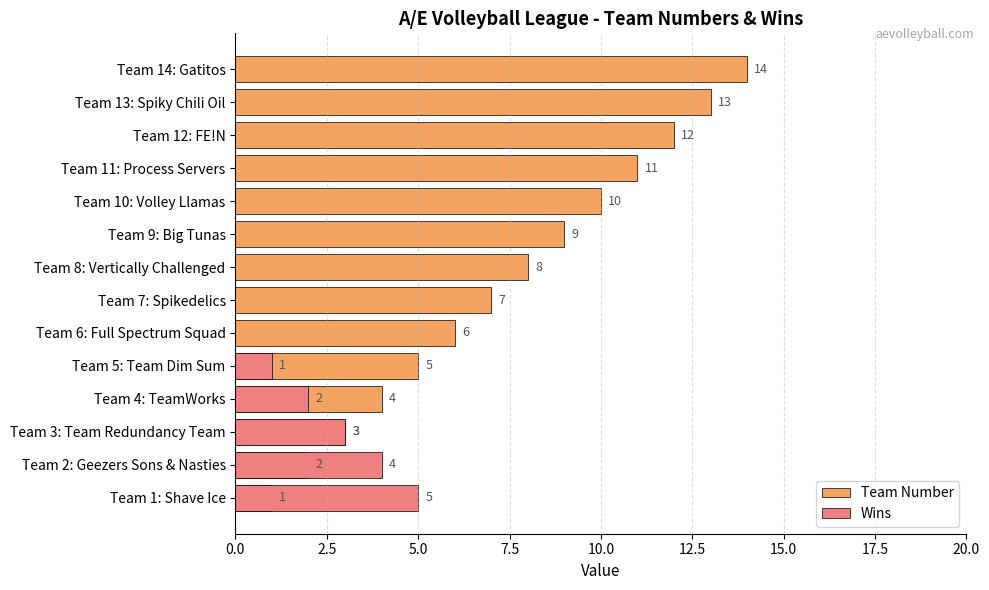

What is the average value of the Wins series?

1